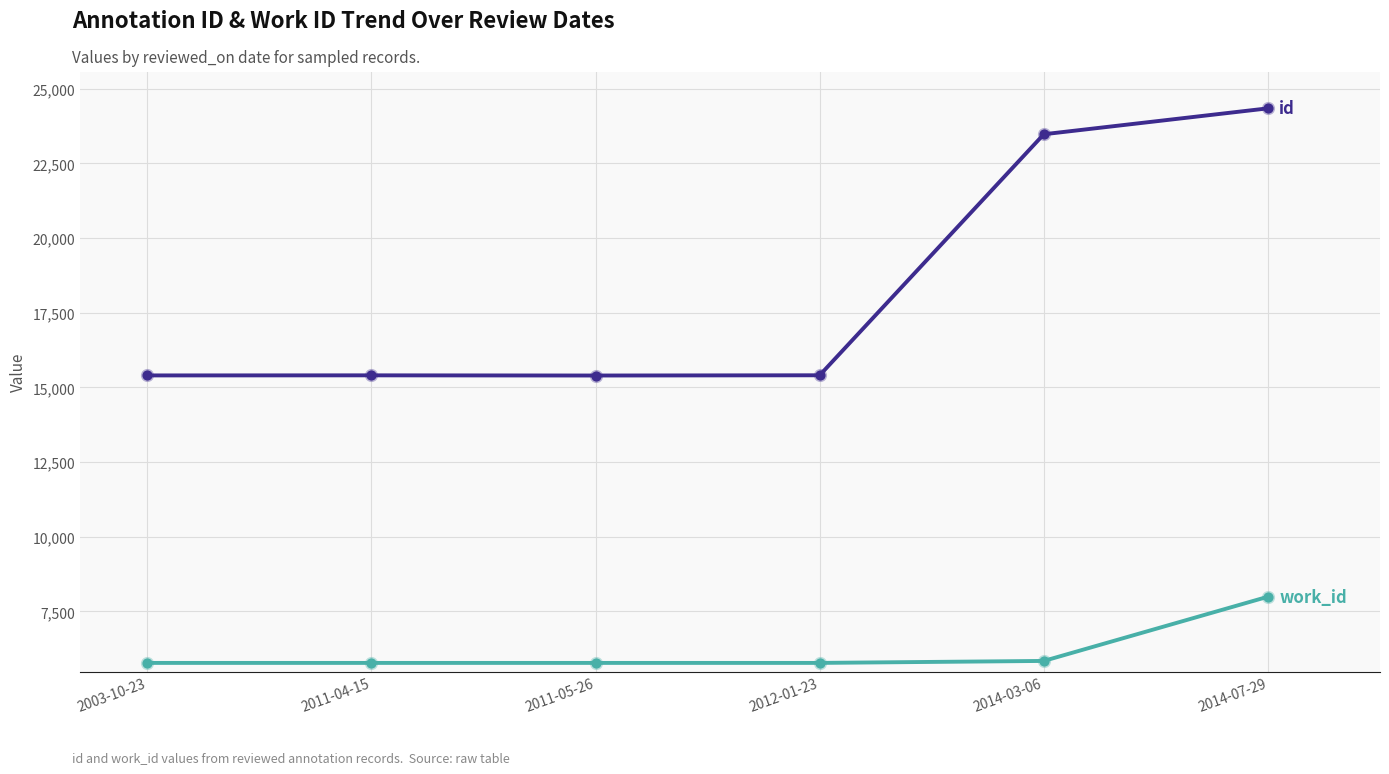

At which category is the sum across all series the highest?

2014-07-29